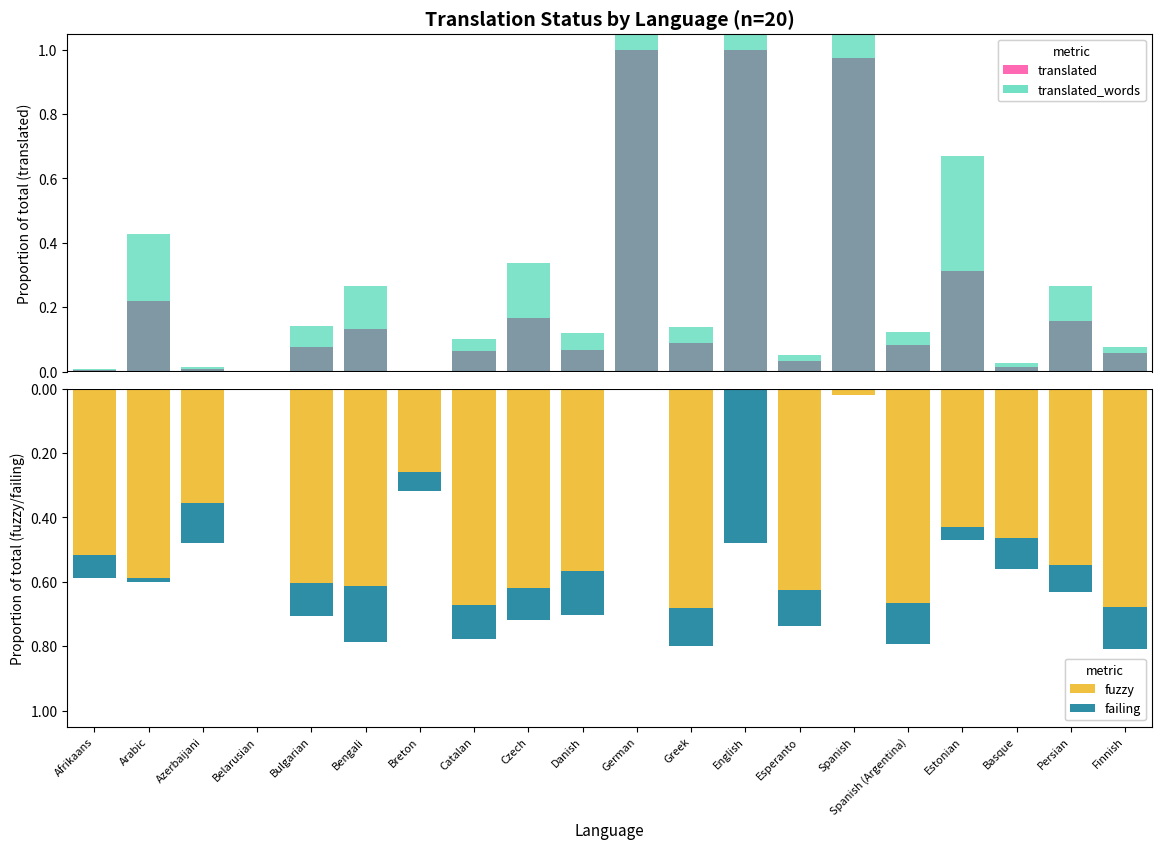

Between Esperanto and Finnish, which series saw the biggest shift?

fuzzy